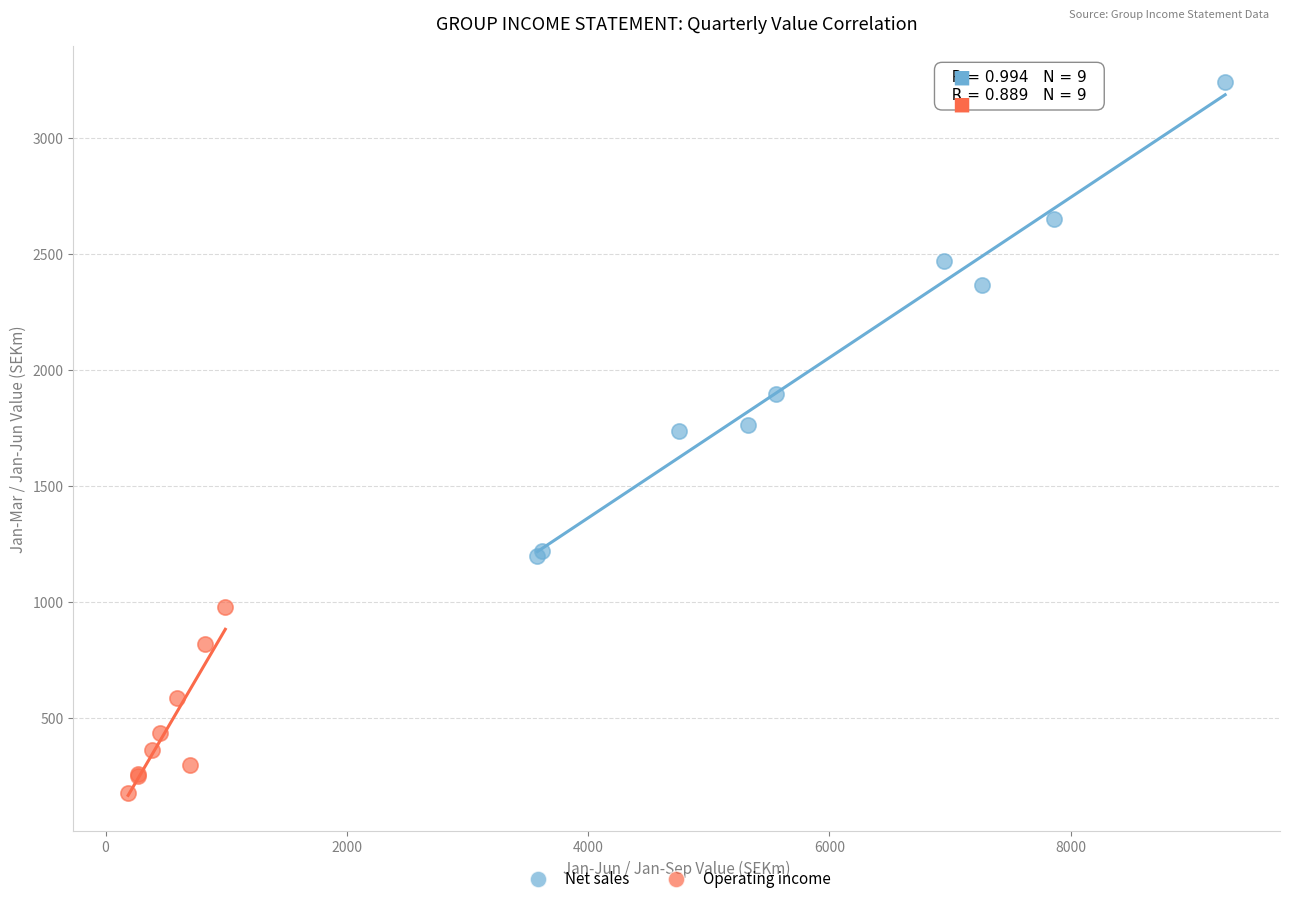

Which series has the widest spread of Y values?

Net sales